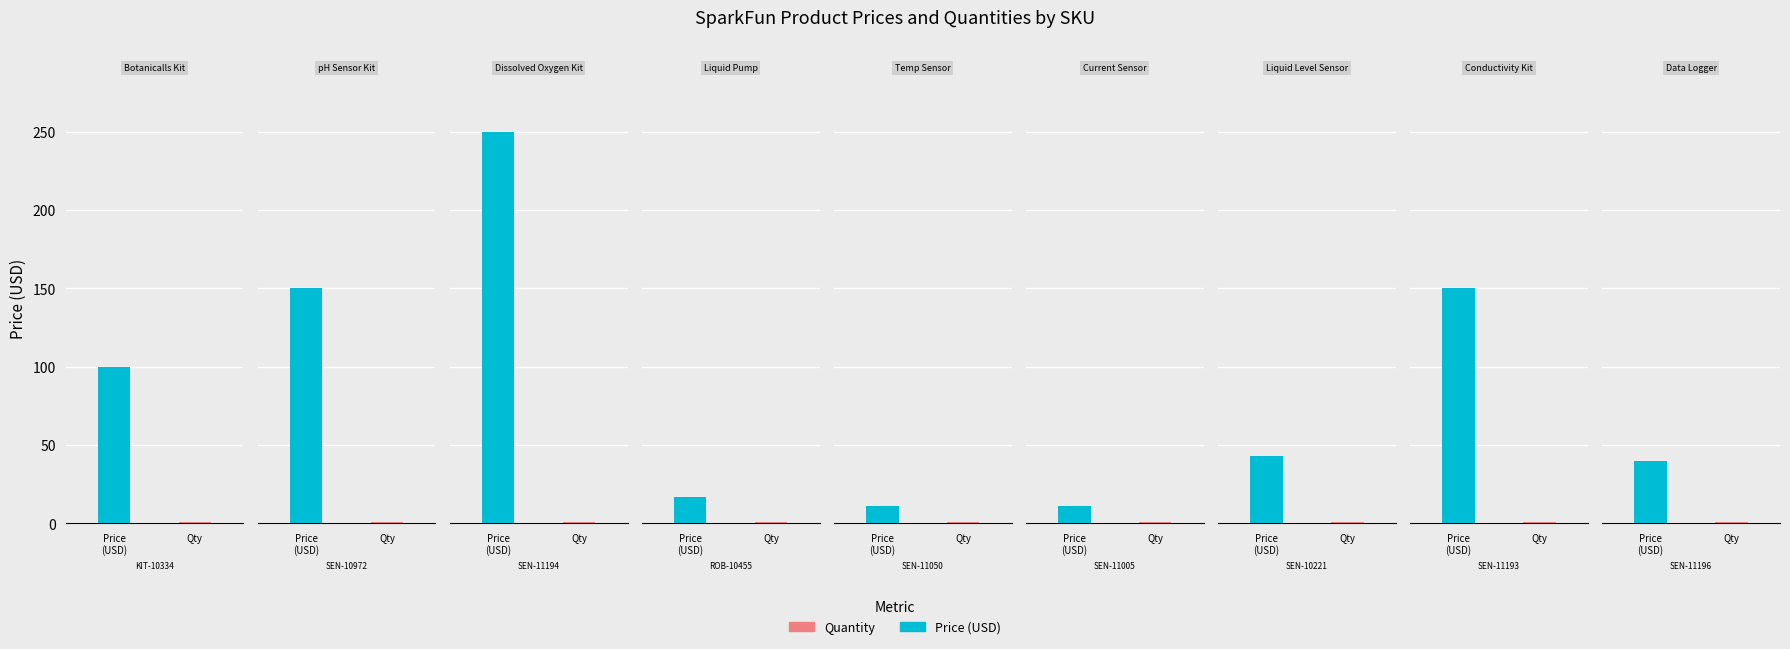

Reading right to left, extract all data points from this chart.

Price (USD): SEN-11196=40.0	SEN-11193=149.9	SEN-10221=43.0	SEN-11005=10.9	SEN-11050=10.9	ROB-10455=16.5	SEN-11194=249.9	SEN-10972=149.9	KIT-10334=100.0
Quantity: SEN-11196=1.0	SEN-11193=1.0	SEN-10221=1.0	SEN-11005=1.0	SEN-11050=1.0	ROB-10455=1.0	SEN-11194=1.0	SEN-10972=1.0	KIT-10334=1.0